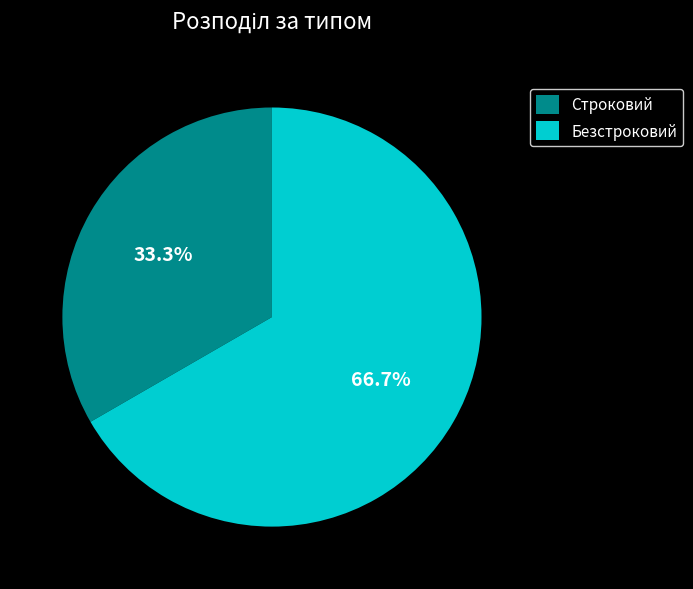

Between Строковий and Безстроковий, which is larger?

Безстроковий